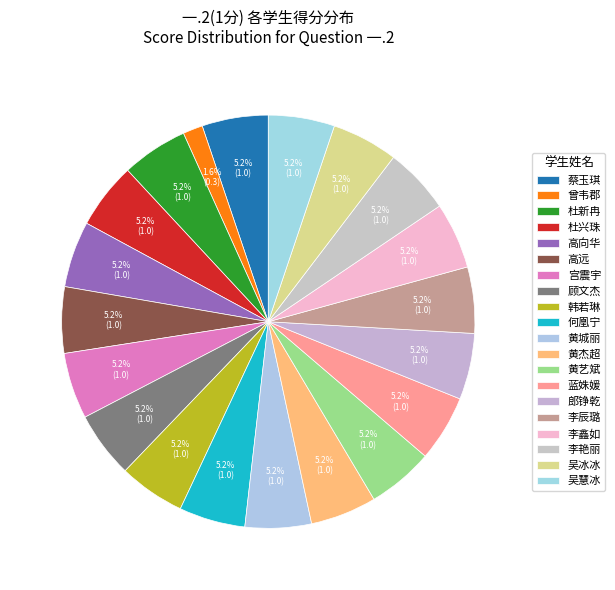

To the nearest percent, what percentage of the pie is 蔡玉琪?

5%